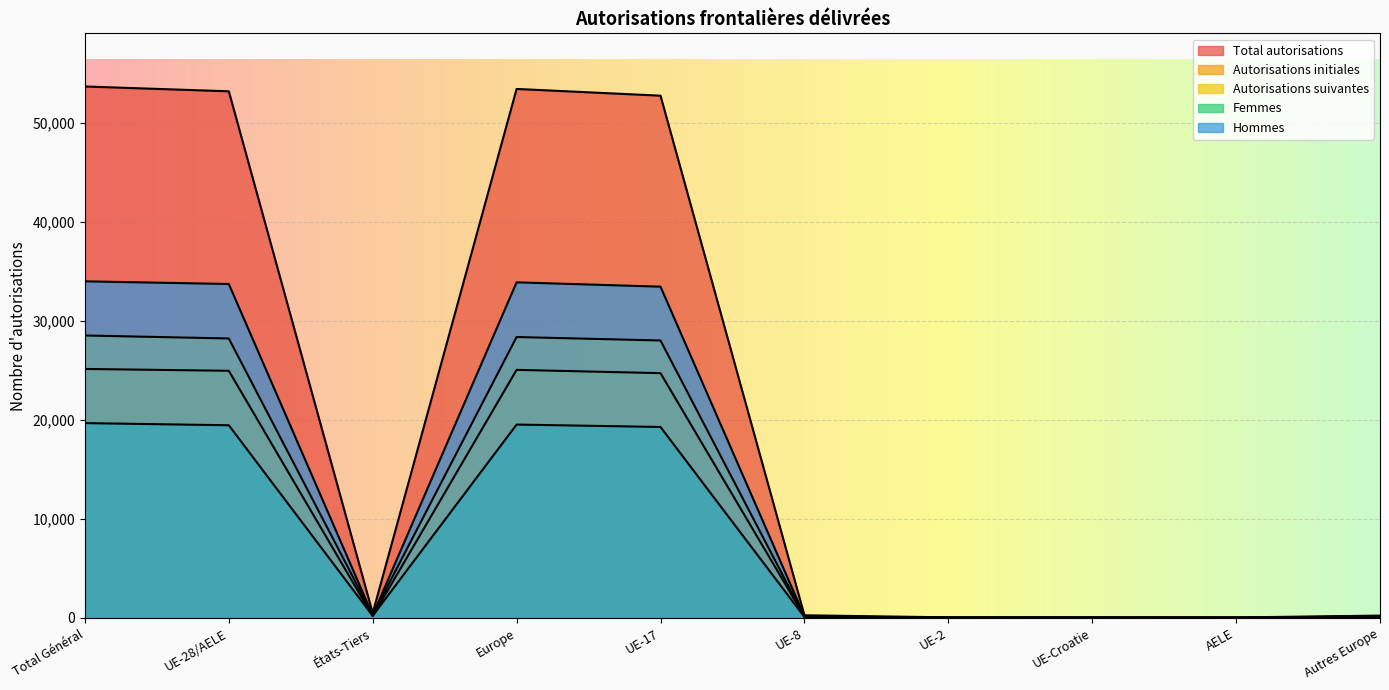

At which label is Autorisations suivantes closest to 14272?

UE-17